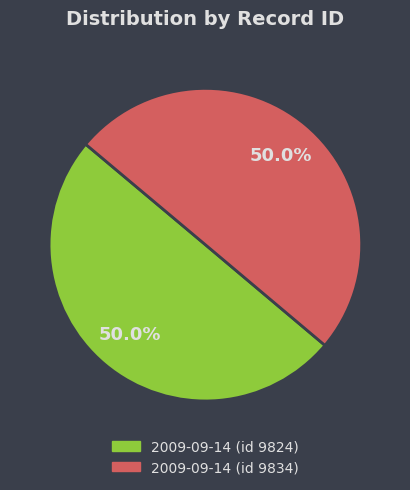

Is it true that 2009-09-14 (id 9824) is 41% of the pie?

False